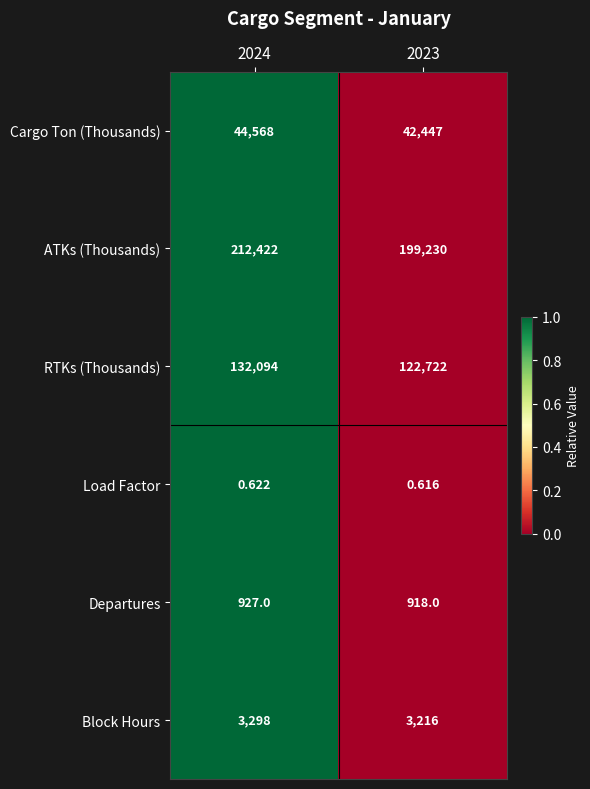

How many distinct data groups are displayed?

6